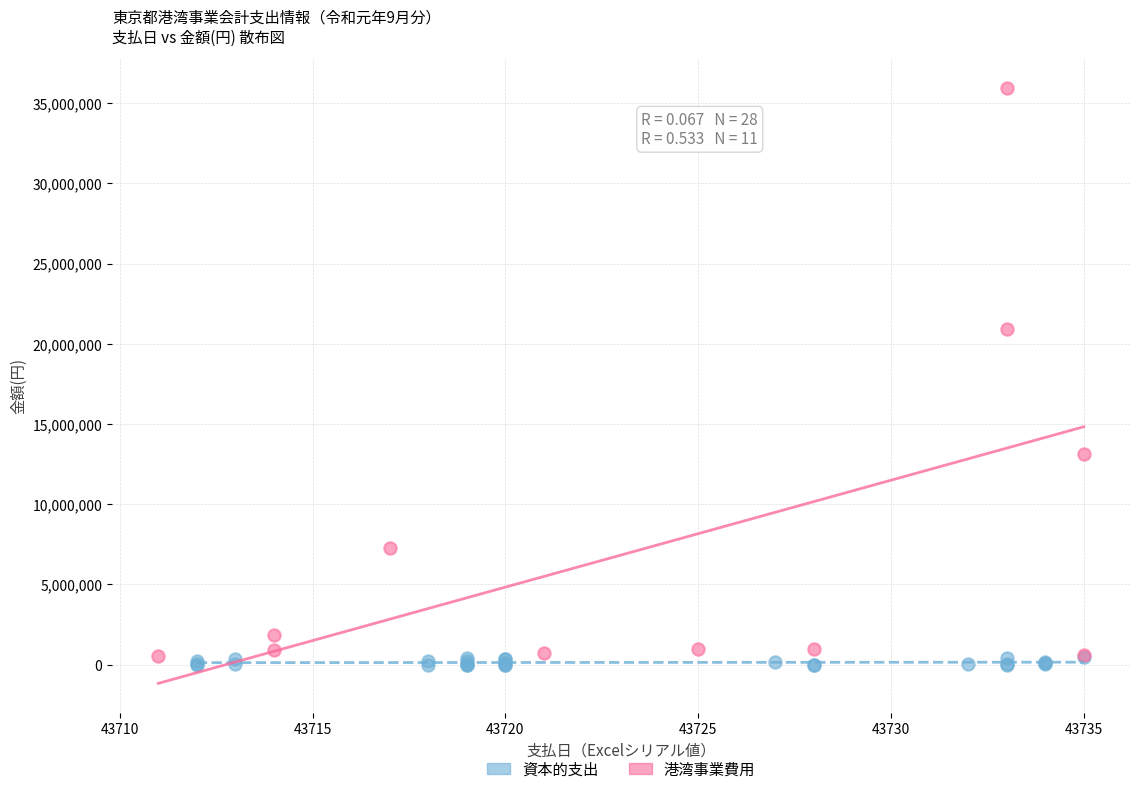

Which series reaches the minimum Y coordinate?

資本的支出